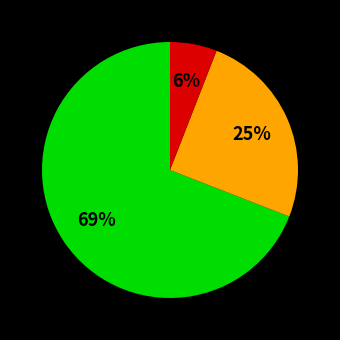

Is there any slice that represents more than half of the pie?

Yes